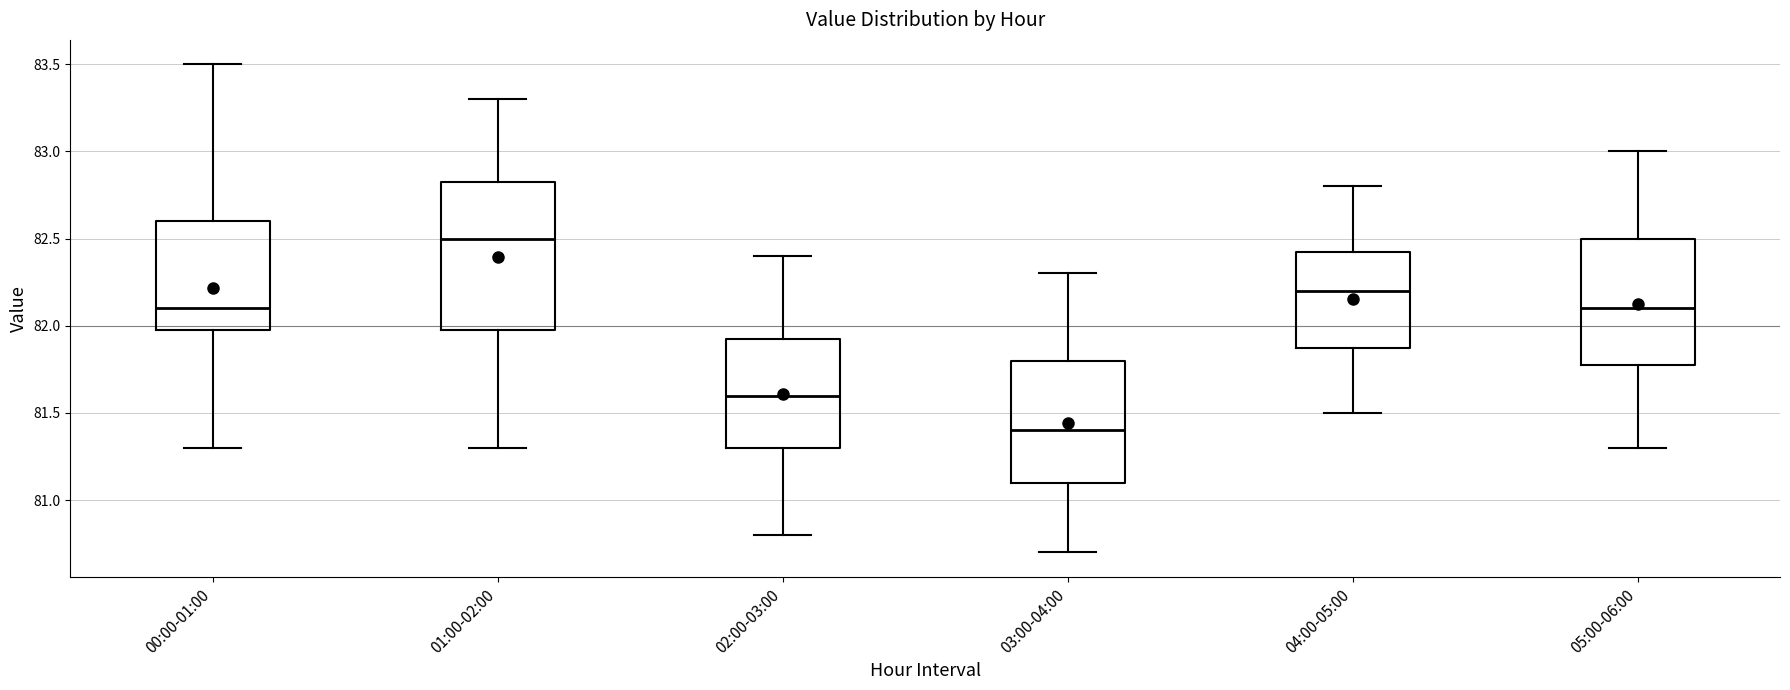

Which box is the tallest, from its lower edge to its upper edge?

01:00-02:00